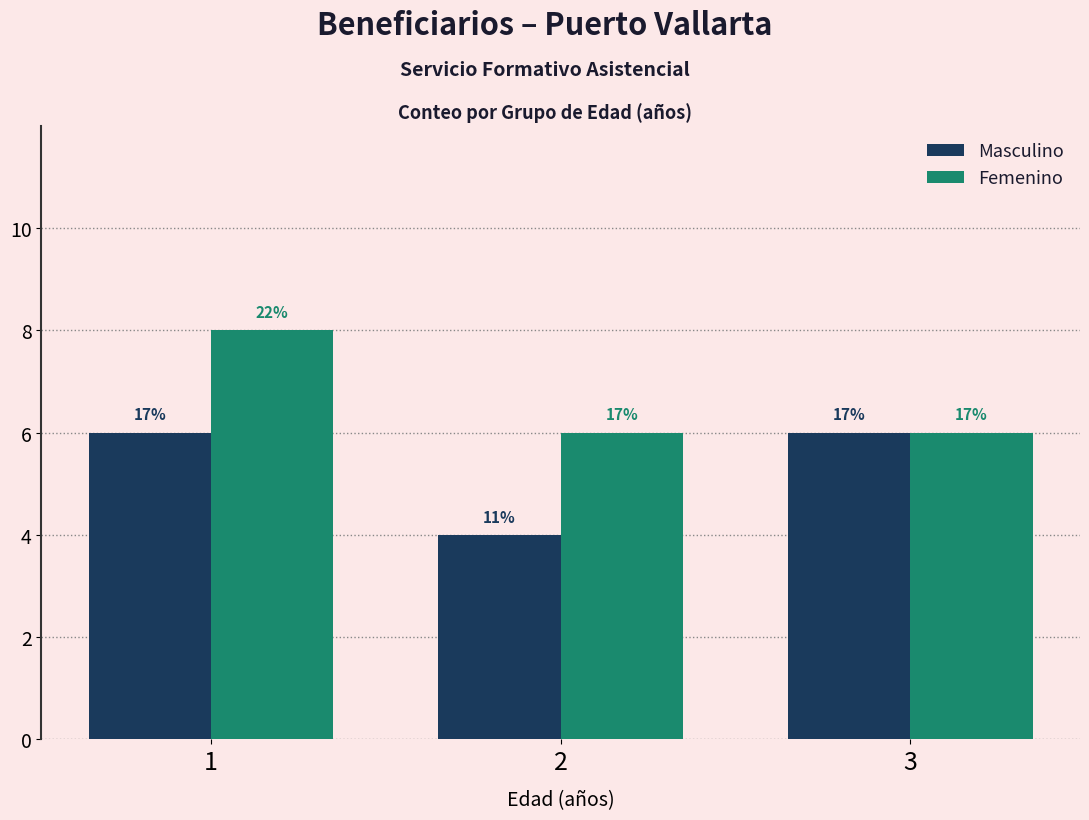

Count the Femenino values in the range 6 to 8.

3